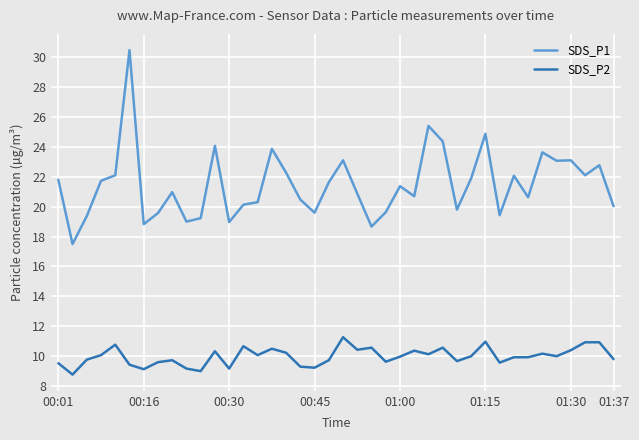

List the series in order of their peak value, lowest first.

SDS_P2, SDS_P1